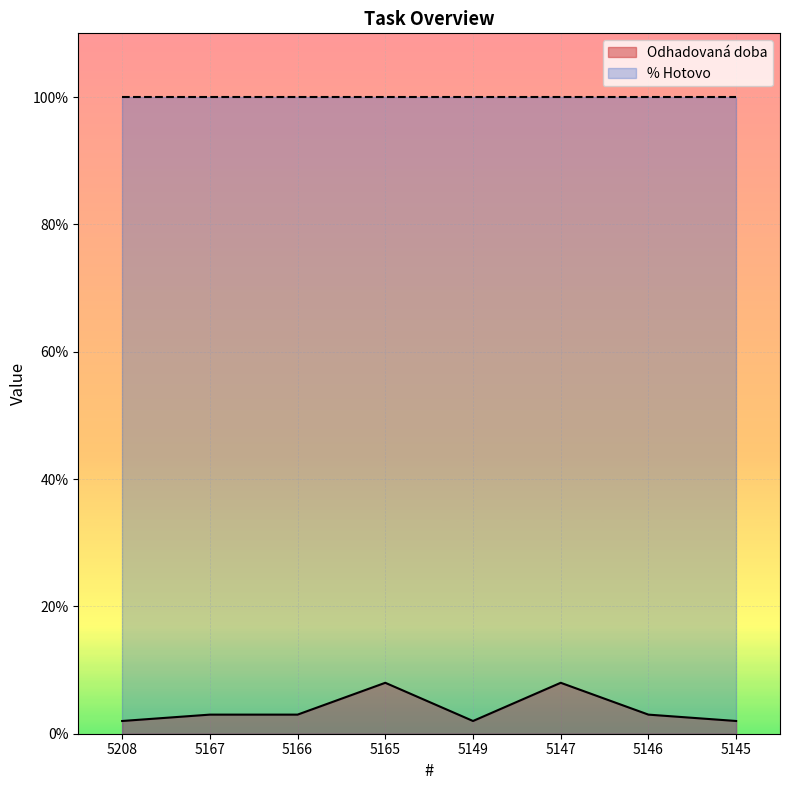

What is the value of the 6th point from the left?

8